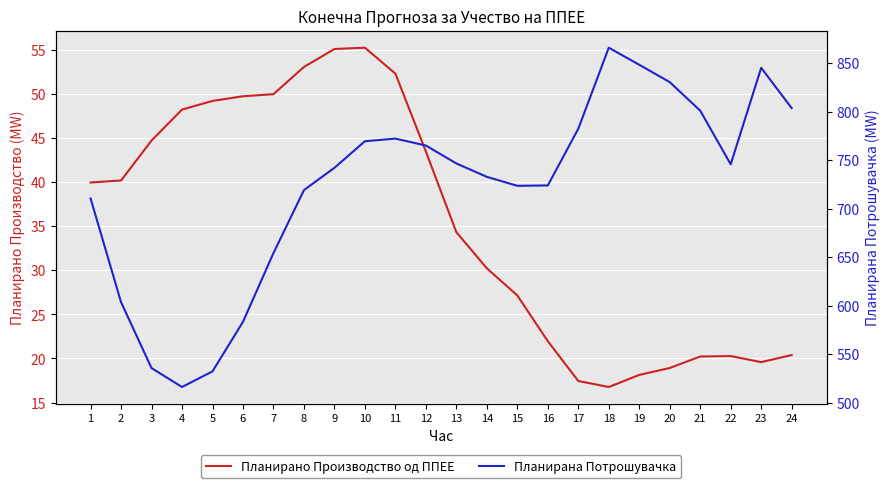

True or false: Планирано Производство од ППЕЕ and Планирана Потрошувачка cross at least once.

False